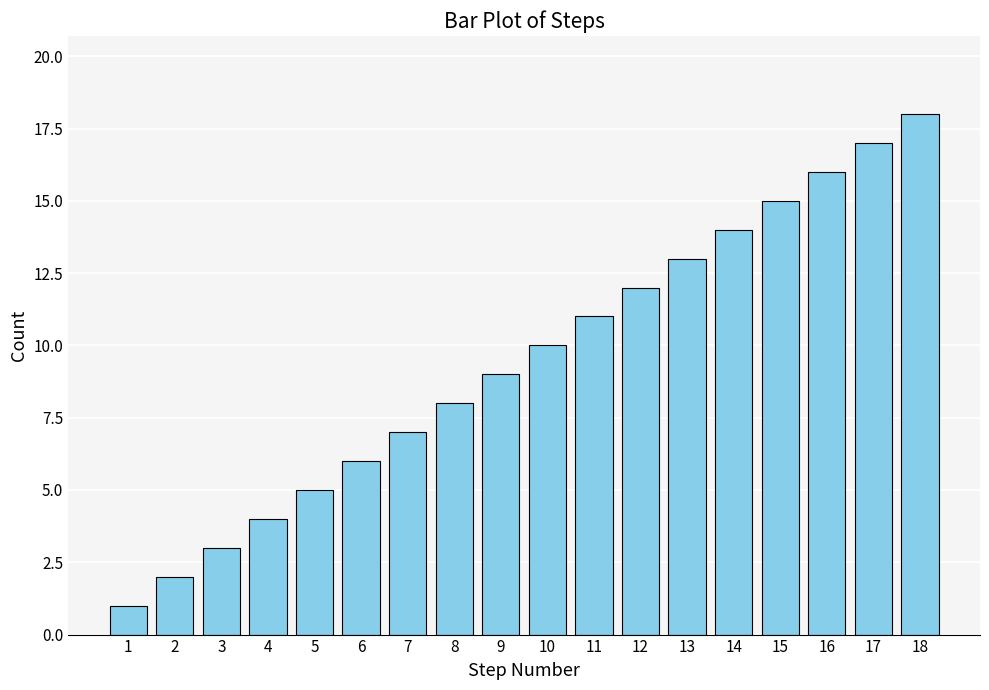

What is the sum of all values?

171